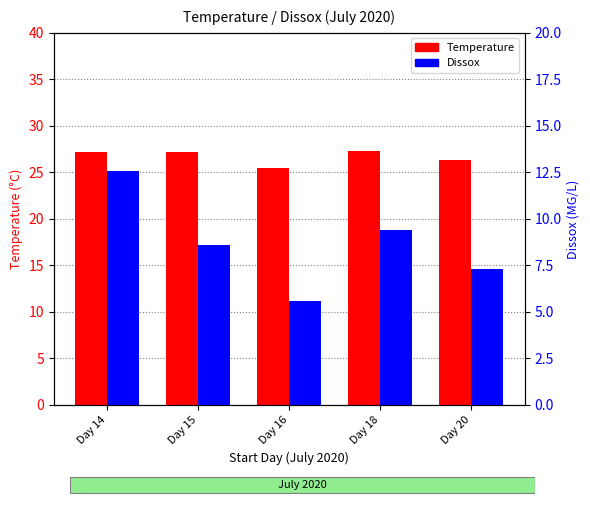

Which has a higher value, Day 14 or Day 20?

Day 14